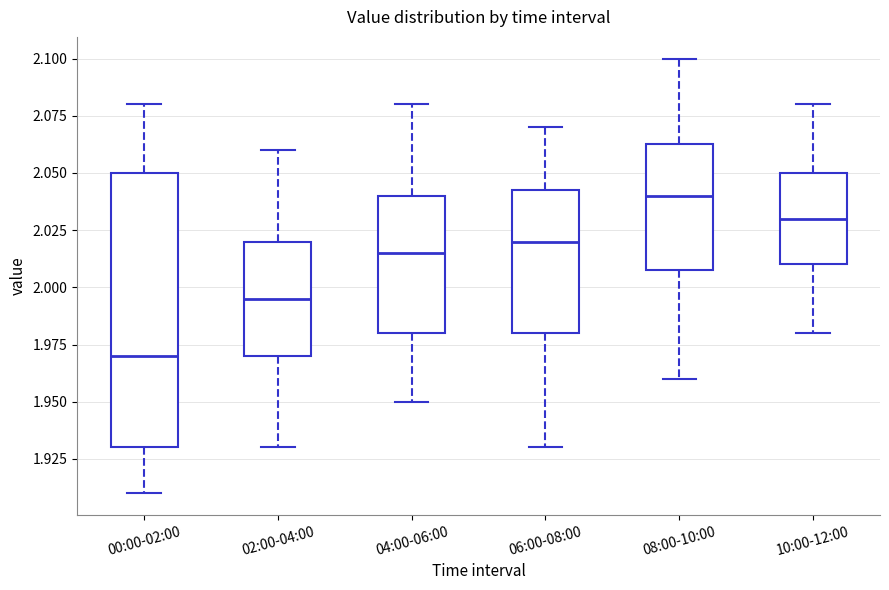

Reading left to right, read every box against the y-axis: the position of its median line, the range the box covers, and the ends of its whiskers. The values are not printed on the chart, so give them approximately, as read against the axis.

00:00-02:00: median 1.970, box 1.930 to 2.050, whiskers 1.910 to 2.080
02:00-04:00: median 1.995, box 1.970 to 2.020, whiskers 1.930 to 2.060
04:00-06:00: median 2.015, box 1.980 to 2.040, whiskers 1.950 to 2.080
06:00-08:00: median 2.020, box 1.980 to 2.045, whiskers 1.930 to 2.070
08:00-10:00: median 2.040, box 2.010 to 2.065, whiskers 1.960 to 2.100
10:00-12:00: median 2.030, box 2.010 to 2.050, whiskers 1.980 to 2.080